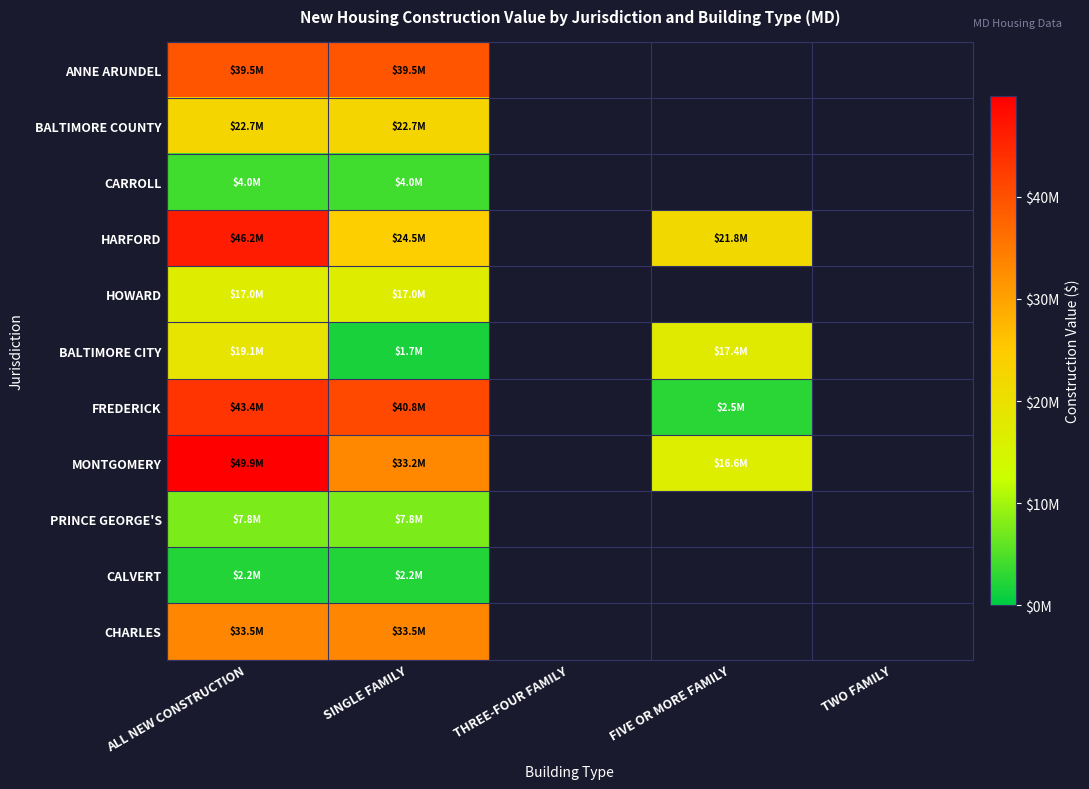

At how many categories does at least one series exceed 17640351?

3